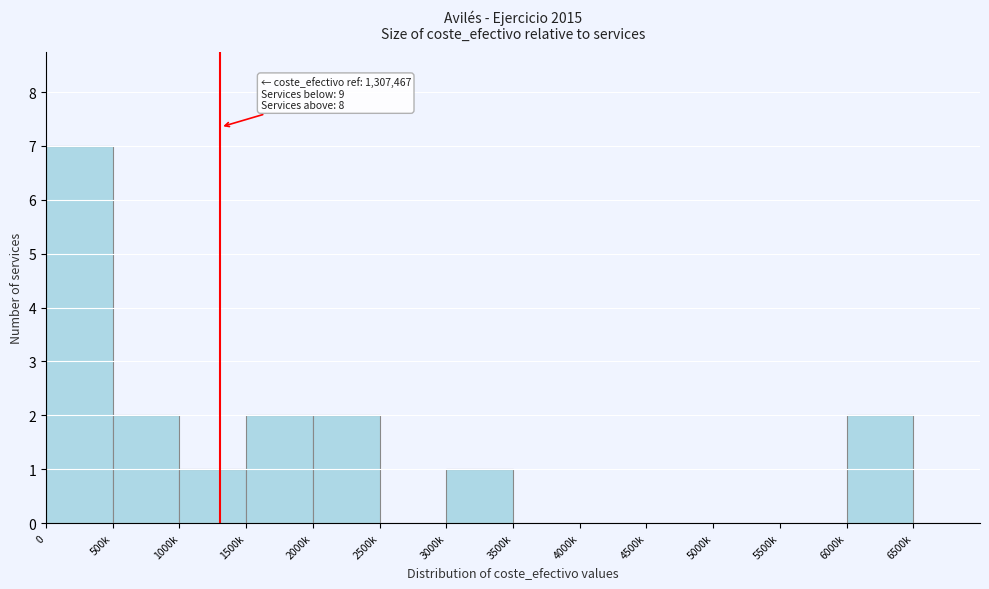

Reading left to right, transcribe all the data shown in this chart.

0=7	500k=2	1000k=1	1500k=2	2000k=2	2500k=0	3000k=1	3500k=0	4000k=0	4500k=0	5000k=0	5500k=0	6000k=2	6500k=0